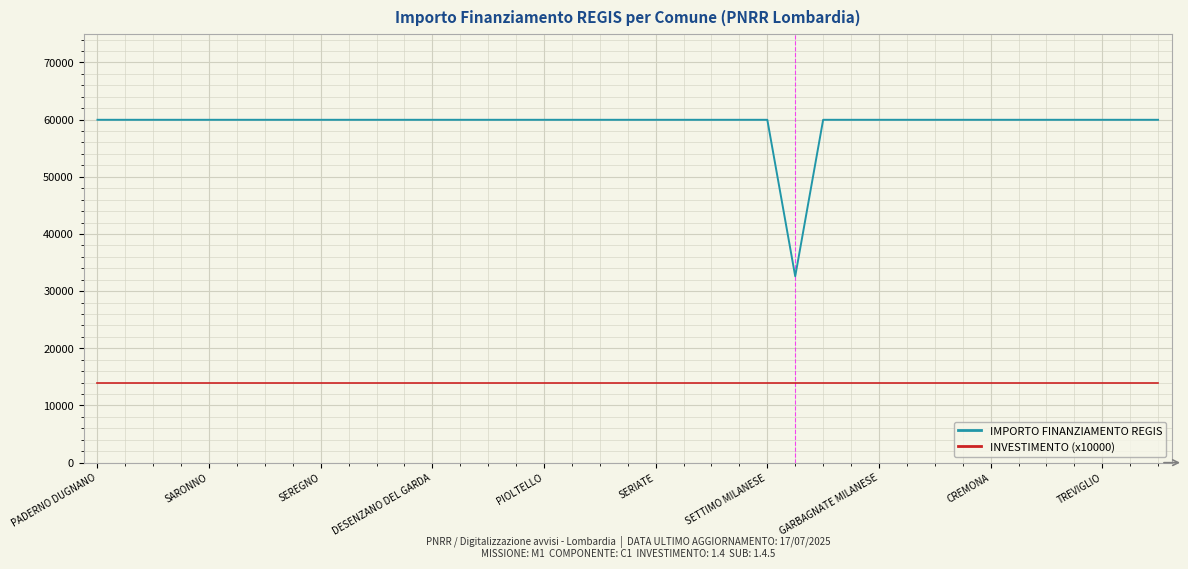

What is the maximum value shown in the chart?

59966